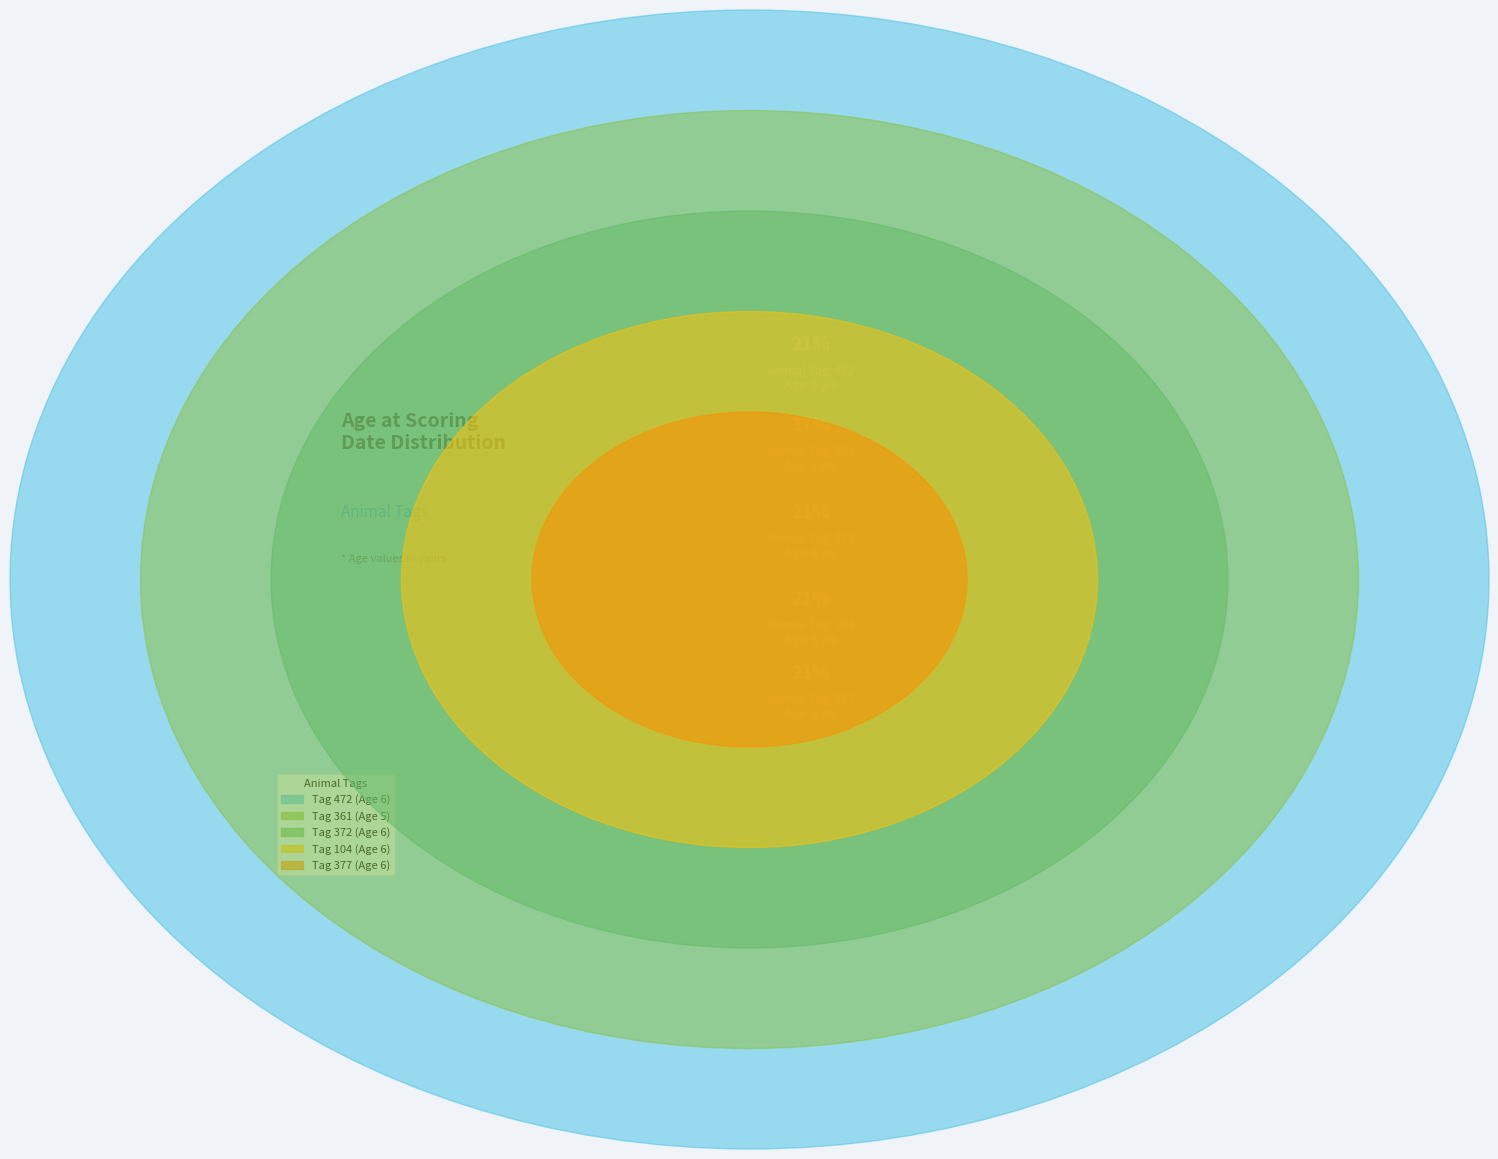

What is the largest slice in the pie chart?

472